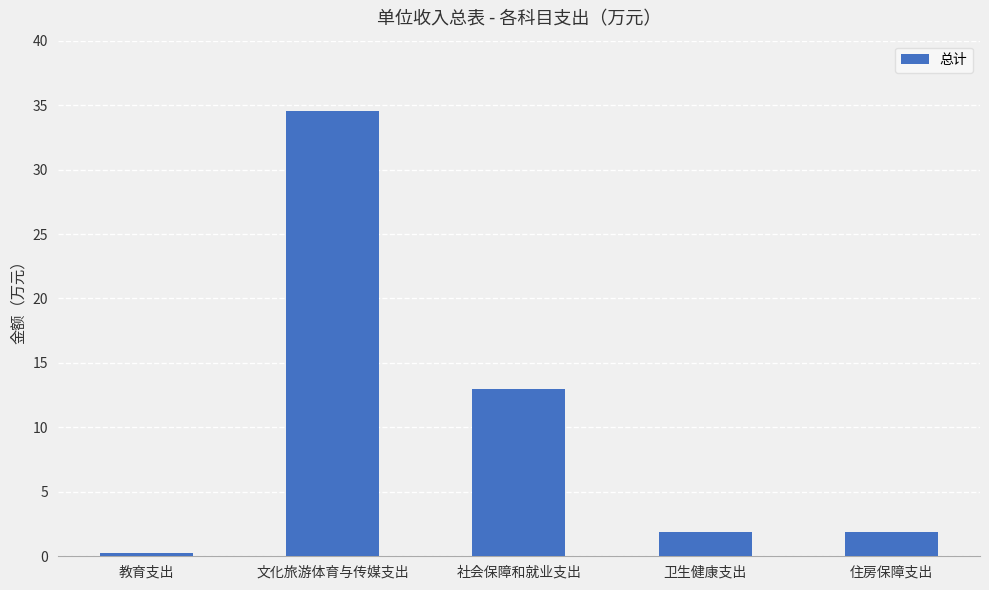

Is it true that the value at 文化旅游体育与传媒支出 is 34.6?

True